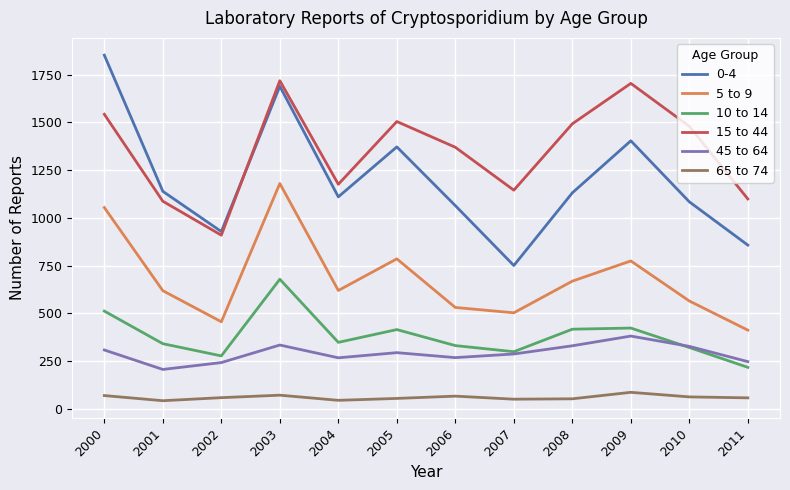

Does the chart have visible grid lines?

Yes